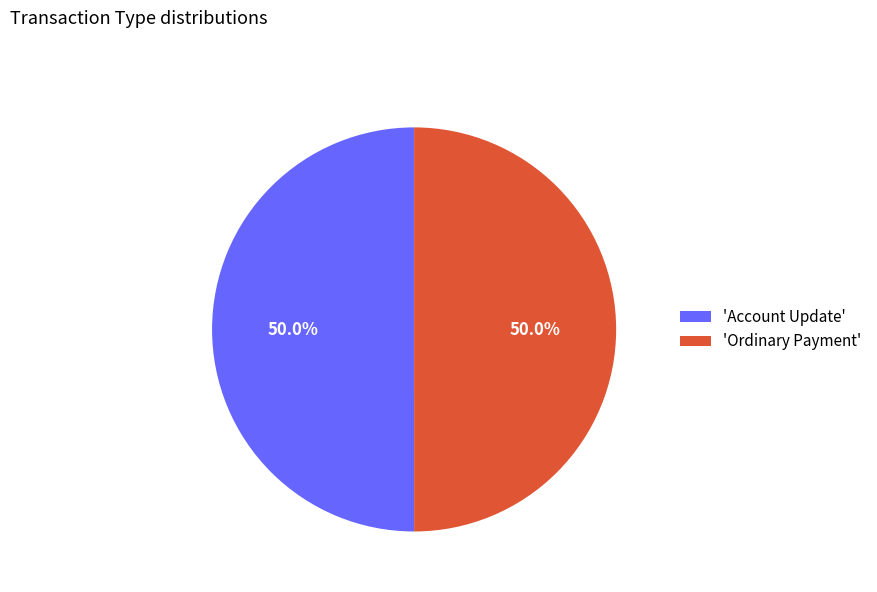

Approximately how many times larger is the value at 'Account Update' compared to 'Ordinary Payment'?

1.0